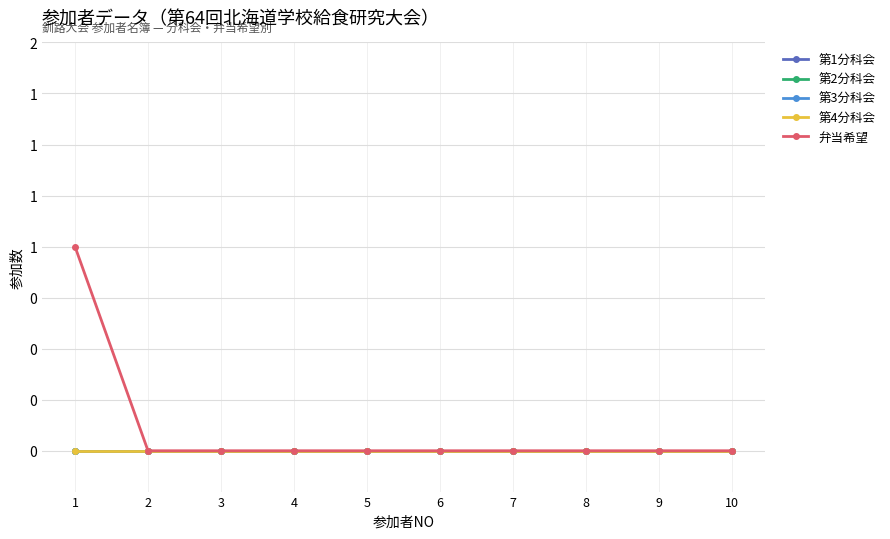

Reading left to right, extract all data points from this chart.

第1分科会: 1=0	2=0	3=0	4=0	5=0	6=0	7=0	8=0	9=0	10=0
第2分科会: 1=0	2=0	3=0	4=0	5=0	6=0	7=0	8=0	9=0	10=0
第3分科会: 1=0	2=0	3=0	4=0	5=0	6=0	7=0	8=0	9=0	10=0
第4分科会: 1=0	2=0	3=0	4=0	5=0	6=0	7=0	8=0	9=0	10=0
弁当希望: 1=1	2=0	3=0	4=0	5=0	6=0	7=0	8=0	9=0	10=0